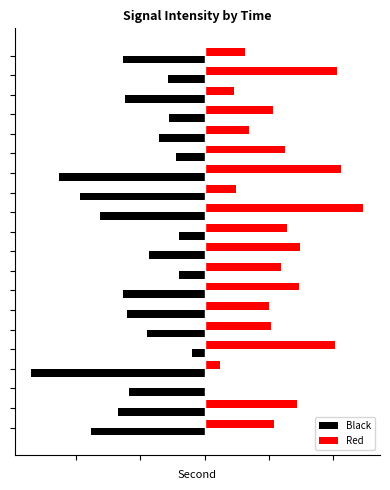

At which label does Black reach its peak?

4